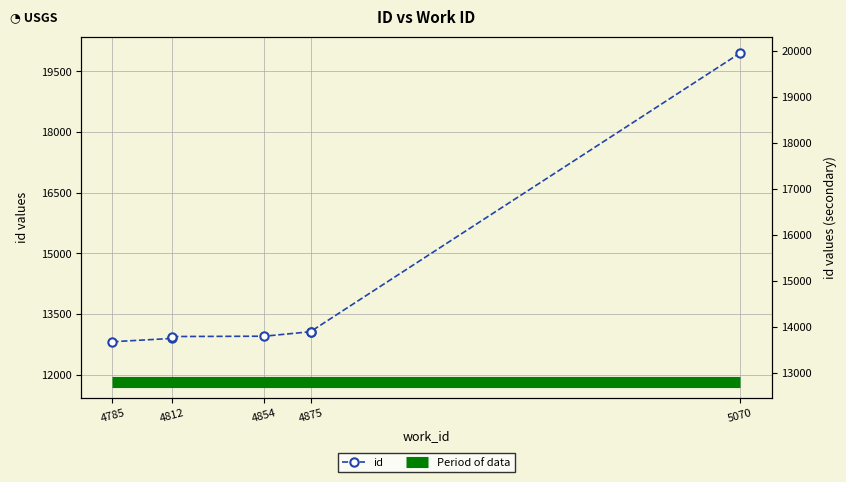

Read the value at 4812, to the nearest 10.

12940